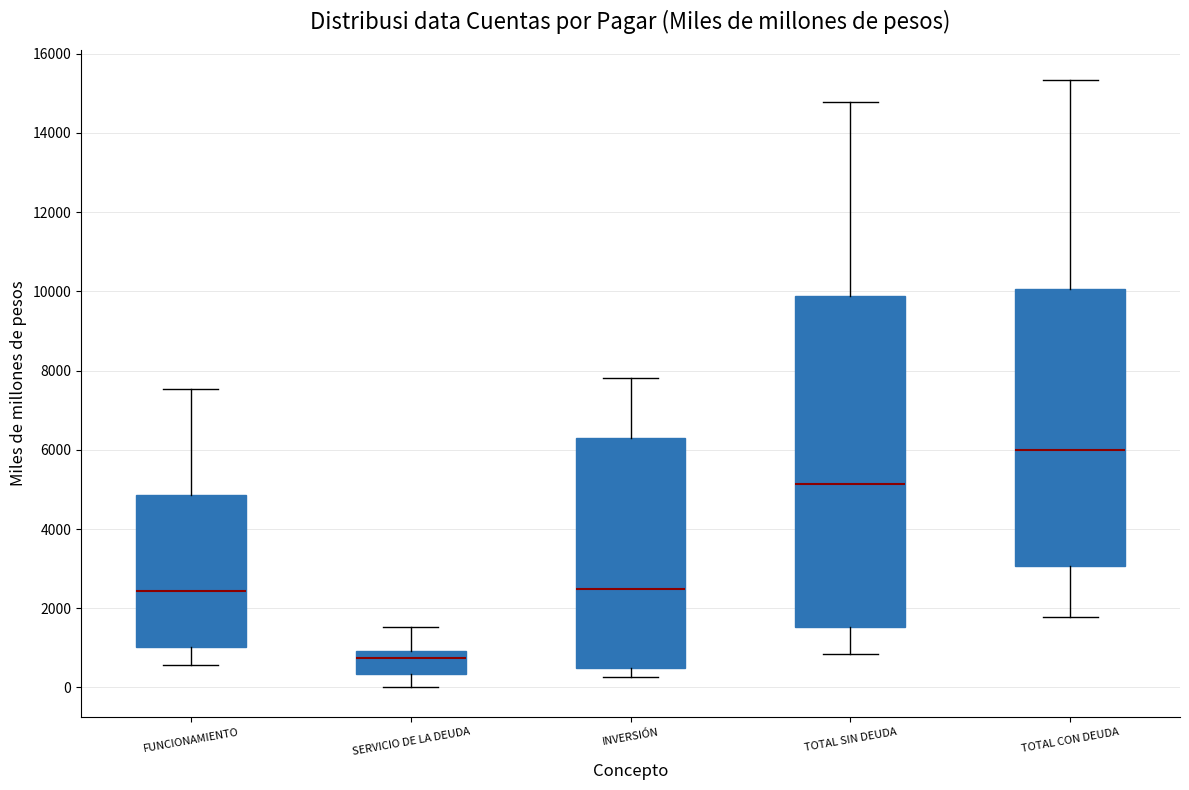

Which box's median line is the highest?

TOTAL CON DEUDA